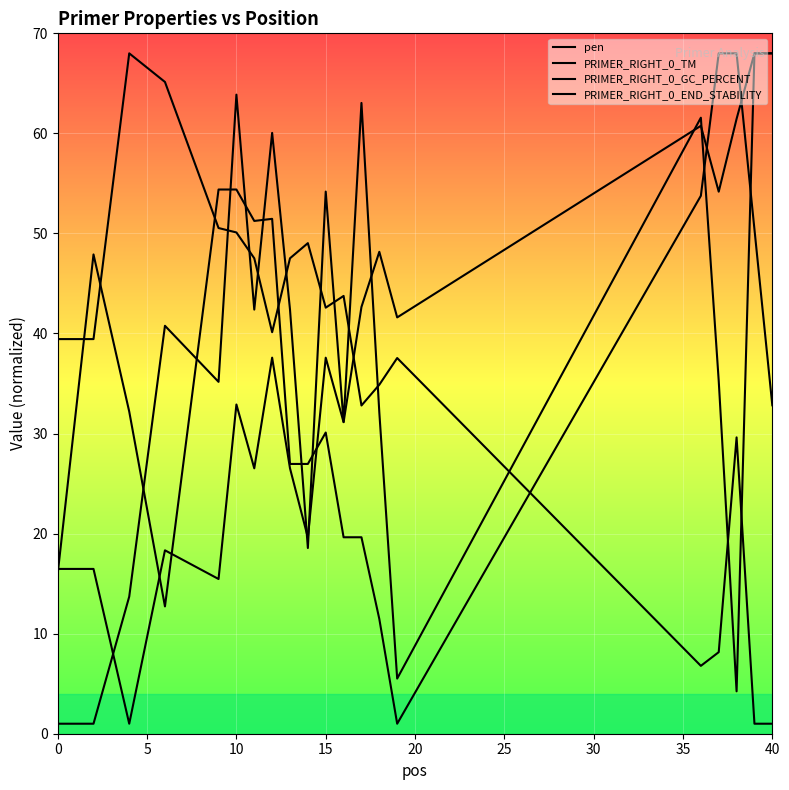

At how many categories does at least one series exceed 56?

10